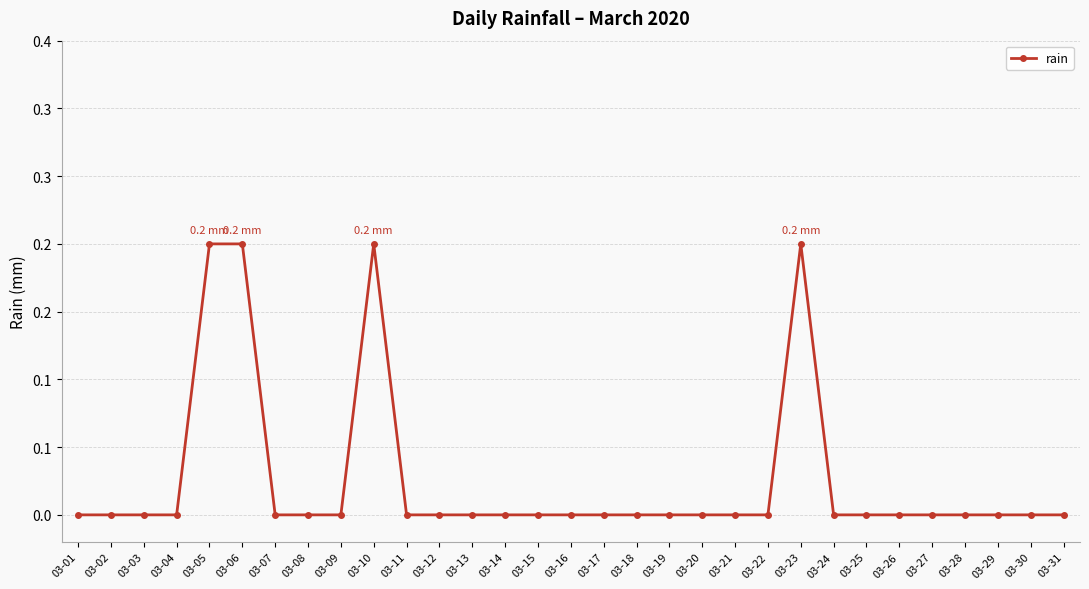

The value at 03-13 is 0.1. True or false?

False